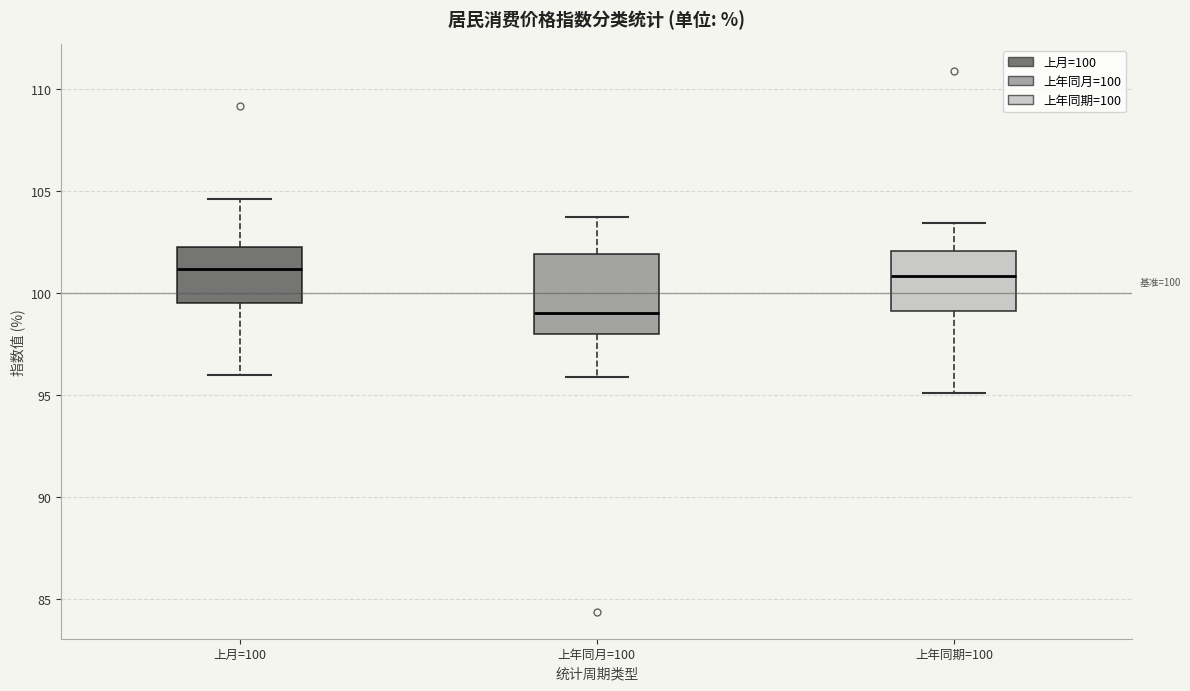

Comparing the boxes themselves (not the whiskers), which one is the tallest?

上年同月=100